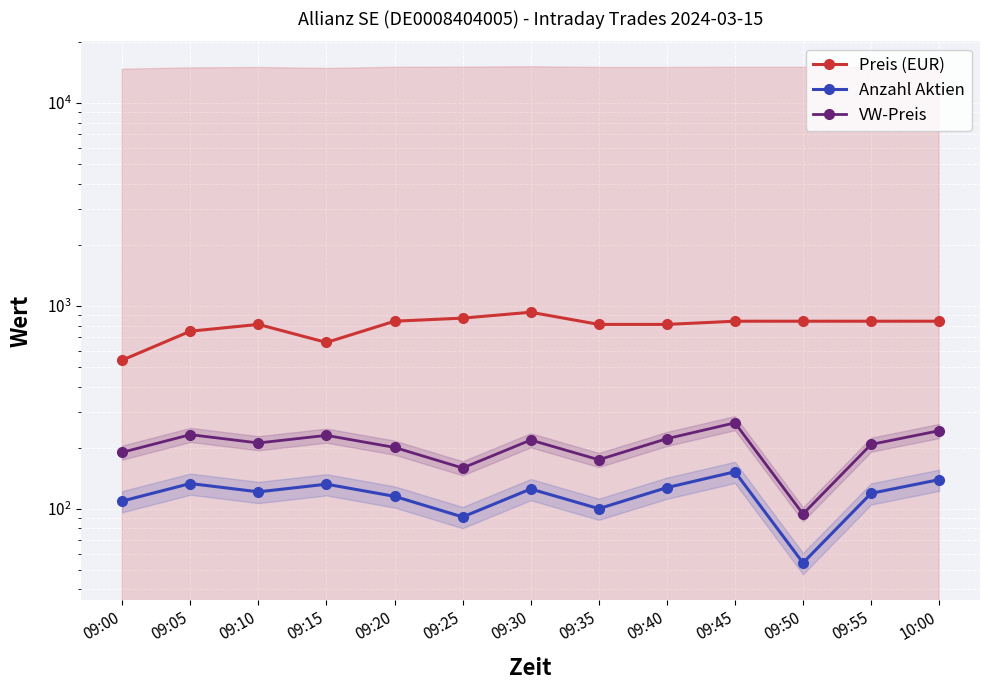

What is the difference between the maximum and minimum values in the VW-Preis series?

170.8